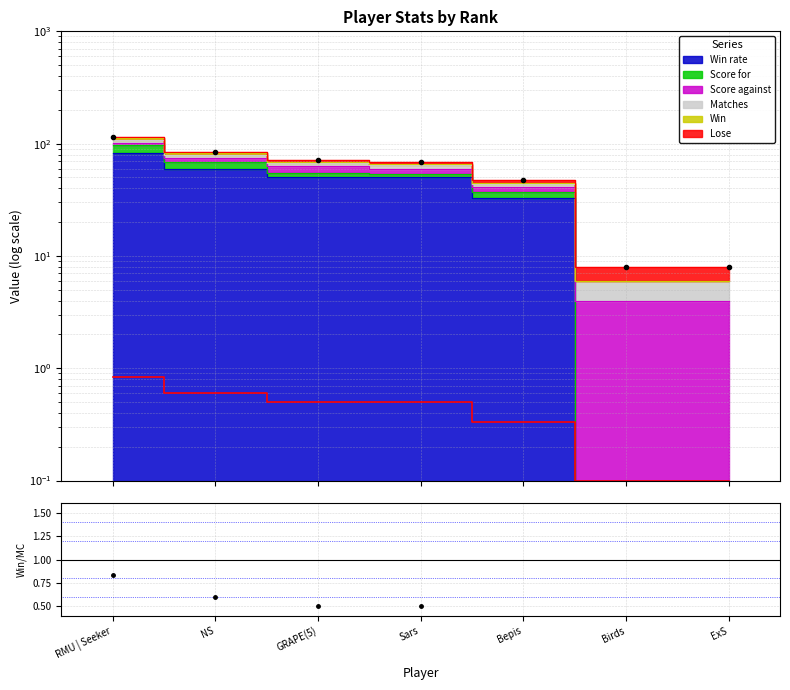

Count the values in the range 0 to 1.

7